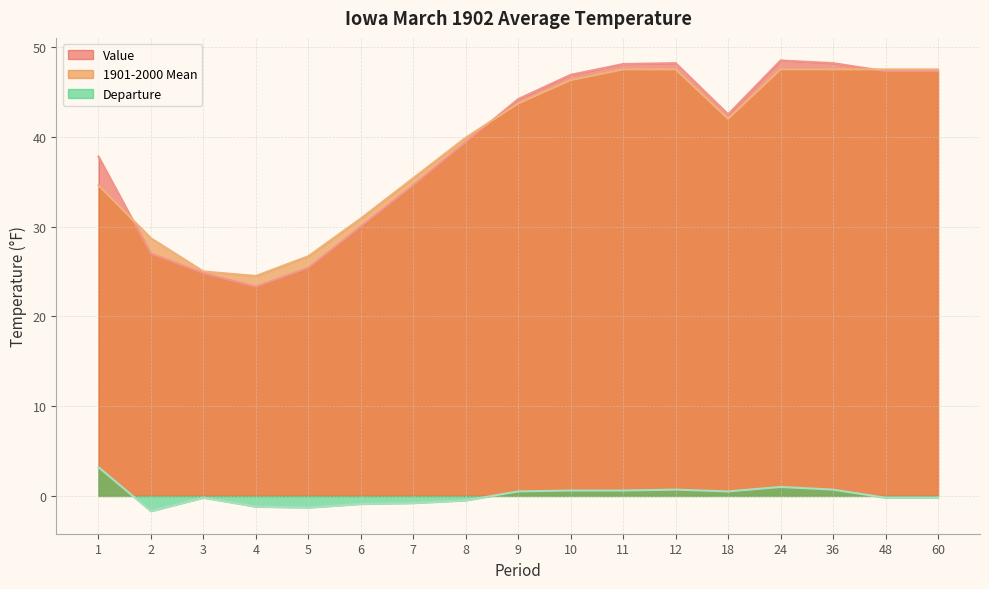

Reading left to right, extract all data points from this chart.

Value: 1=37.8	2=27.0	3=24.8	4=23.3	5=25.4	6=30.0	7=34.6	8=39.4	9=44.2	10=46.9	11=48.1	12=48.2	18=42.5	24=48.5	36=48.2	48=47.3	60=47.3
1901-2000 Mean: 1=34.6	2=28.7	3=25.0	4=24.5	5=26.7	6=30.9	7=35.4	8=39.9	9=43.7	10=46.3	11=47.5	12=47.5	18=42.0	24=47.5	36=47.5	48=47.5	60=47.5
Departure: 1=3.2	2=-1.7	3=-0.2	4=-1.2	5=-1.3	6=-0.9	7=-0.8	8=-0.5	9=0.5	10=0.6	11=0.6	12=0.7	18=0.5	24=1.0	36=0.7	48=-0.2	60=-0.2